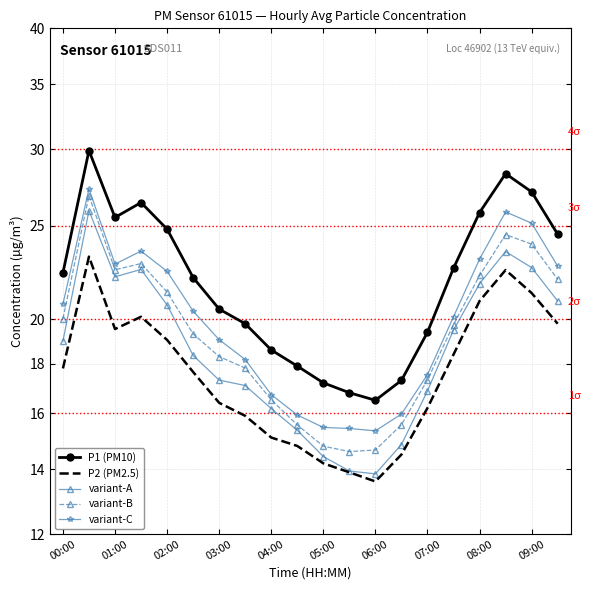

Is the value of P1 (PM10) at 05:00 greater than the value of variant-A at 19?

Yes